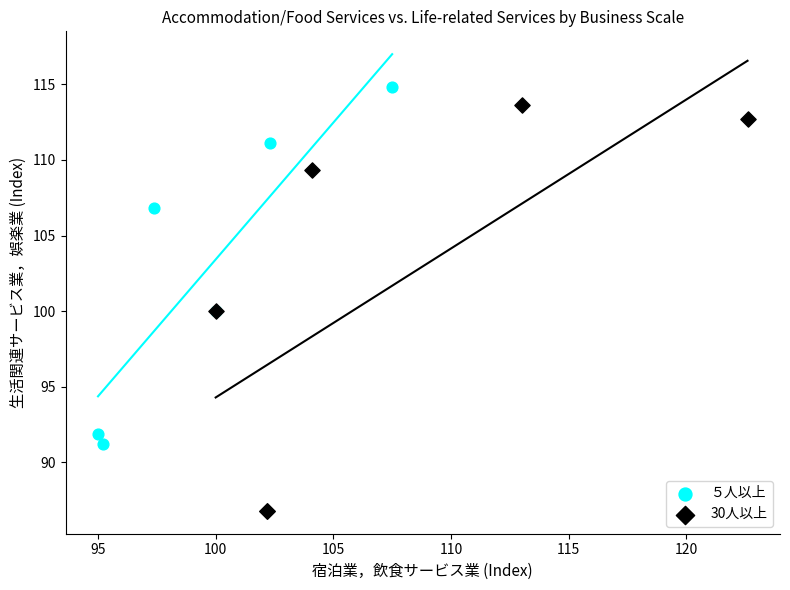

Which series has the largest Y range (max minus min)?

30人以上